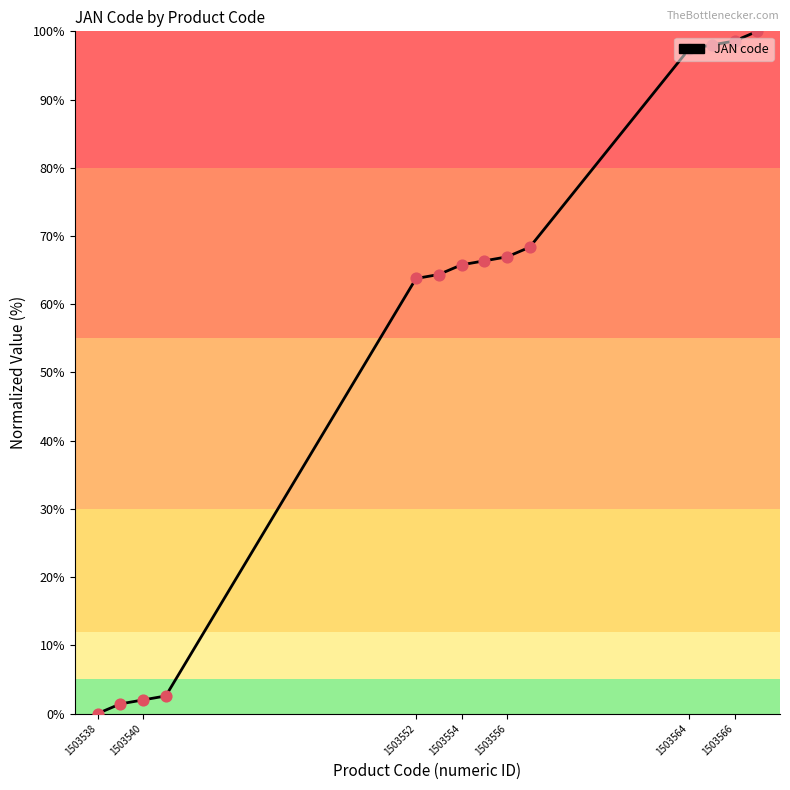

What is the greatest value displayed?

100.0